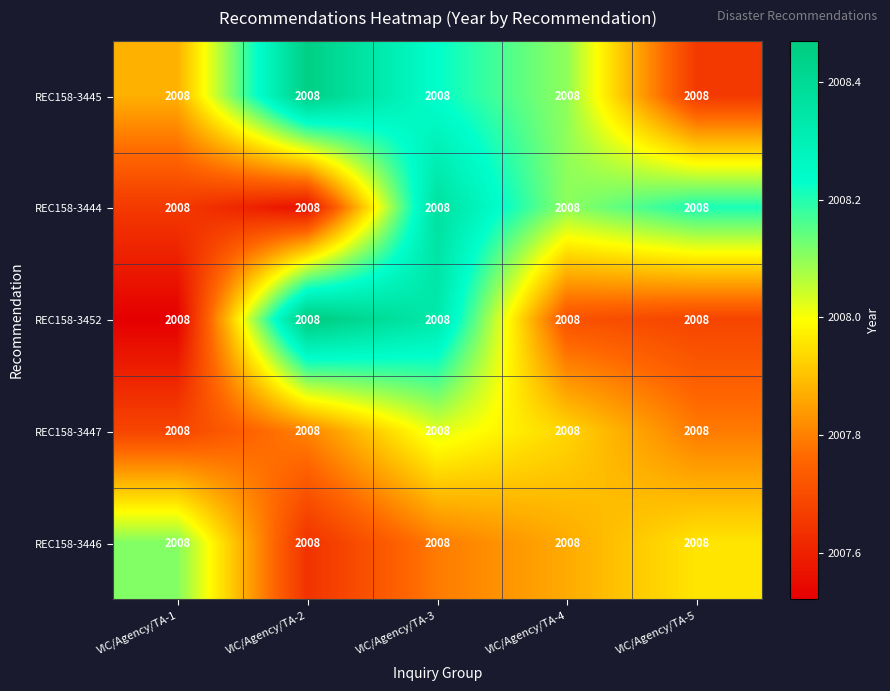

Which label corresponds to the smallest value in the chart?

VIC/Agency/TA-1